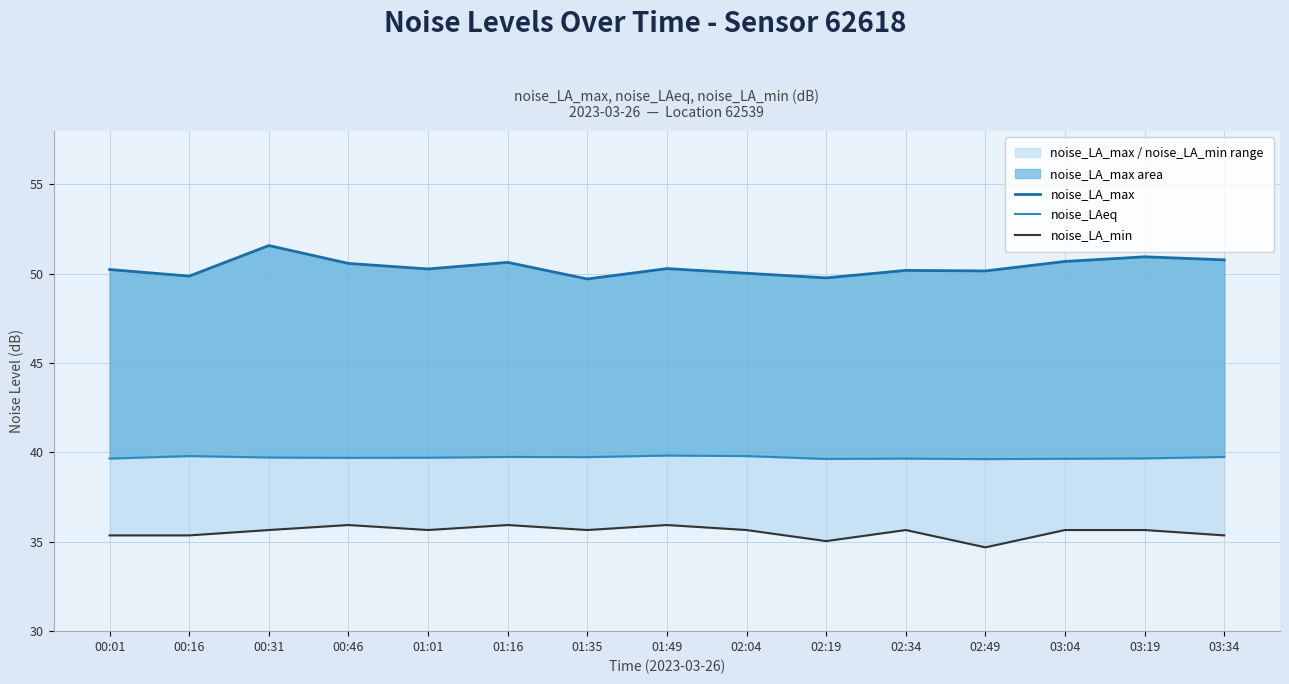

Between 01:16 and 02:49, which series saw the biggest shift?

noise_LA_min